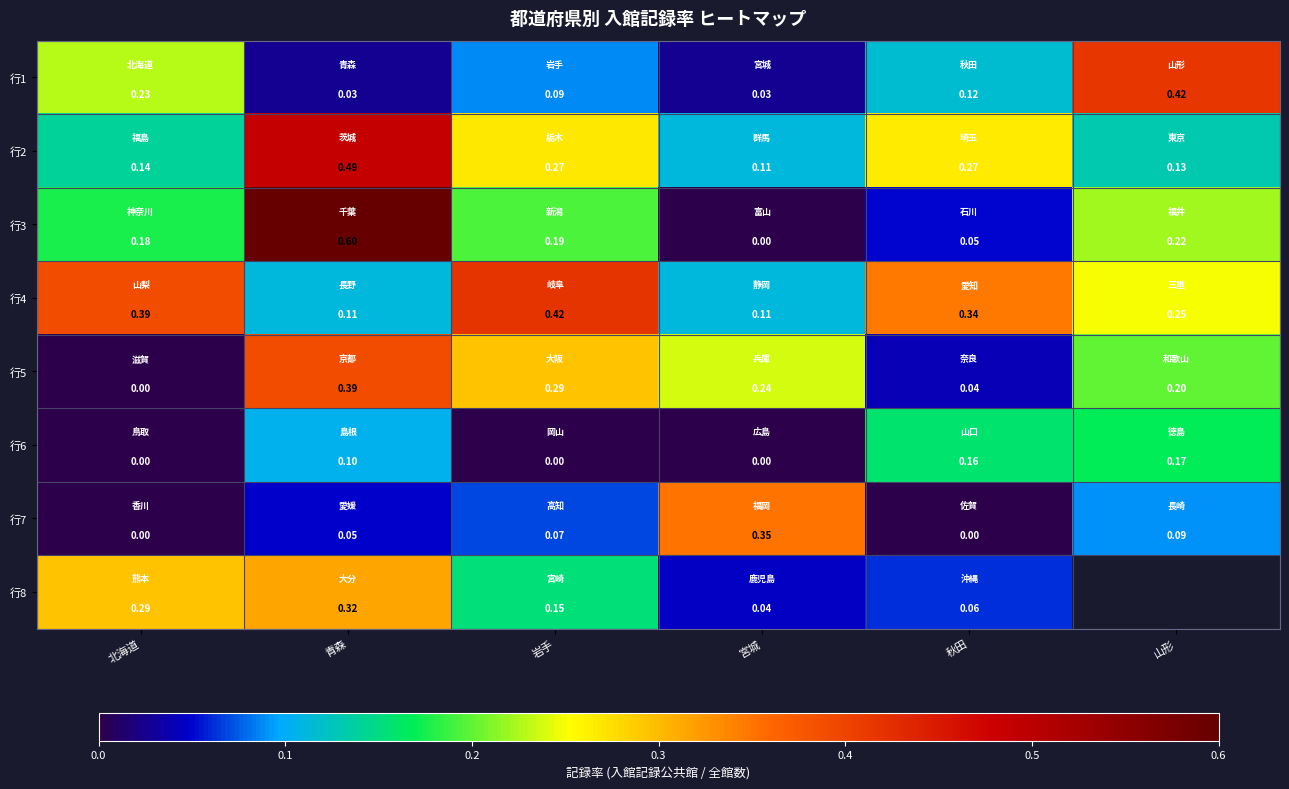

At which label does 行3 reach its peak?

青森